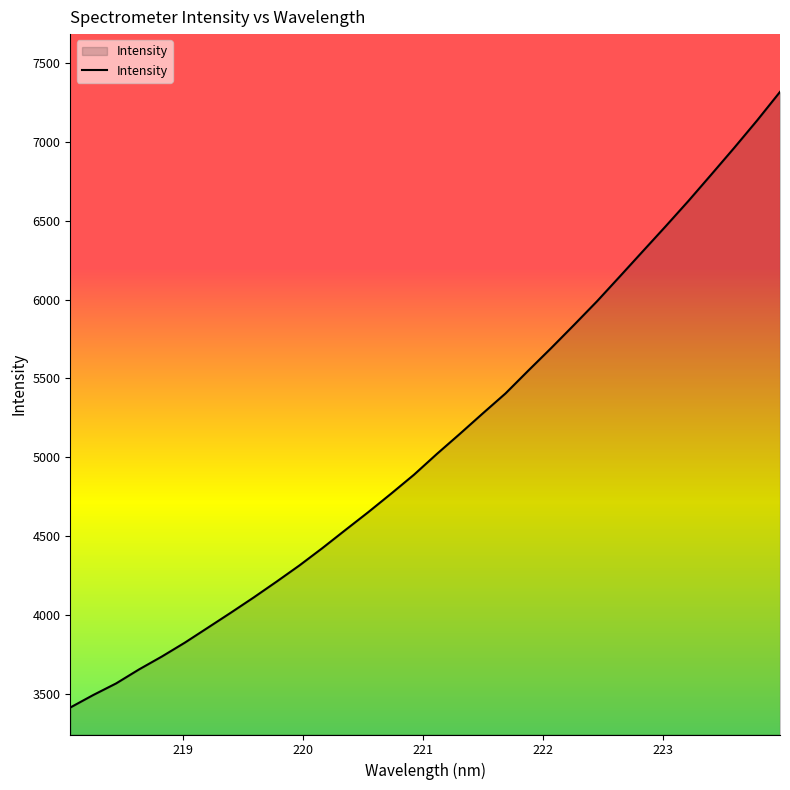

How many lines are shown in the chart?

1